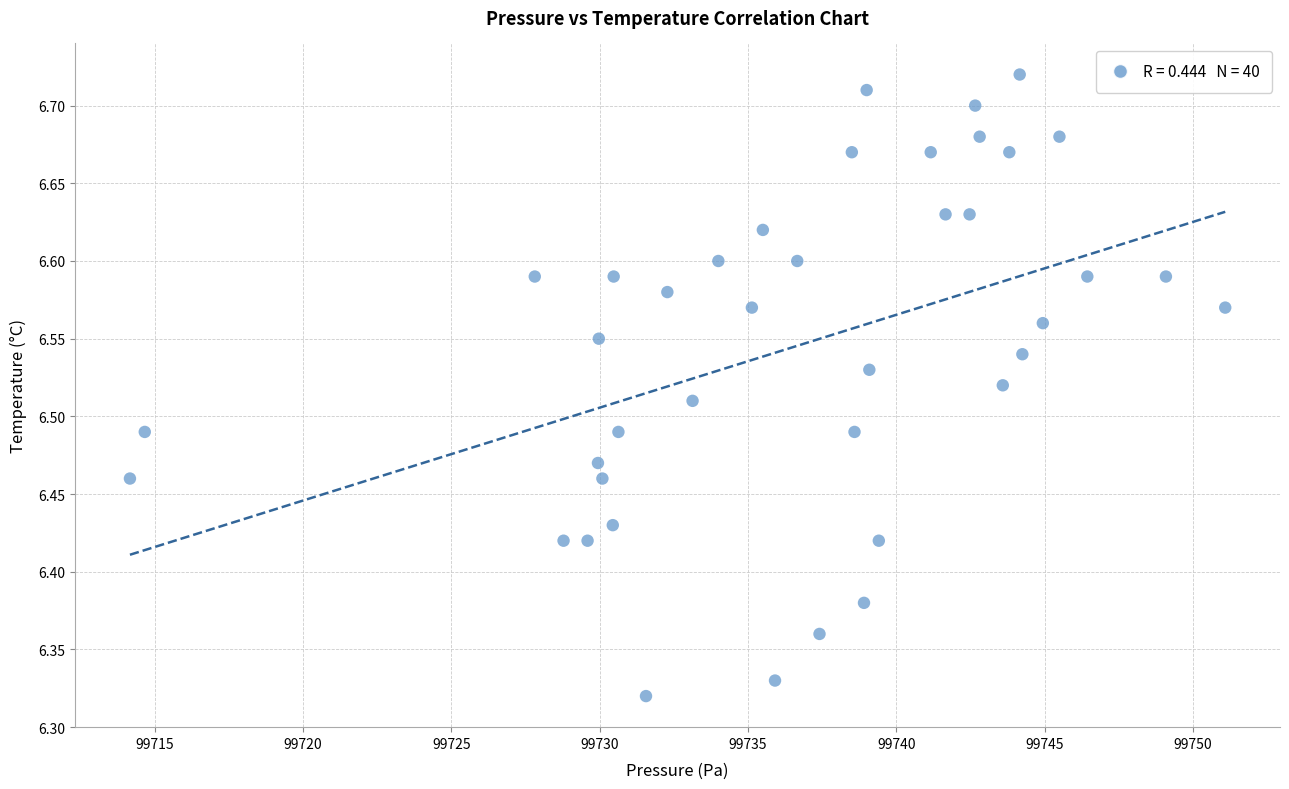

What is the range of X values (max minus min)?

36.9